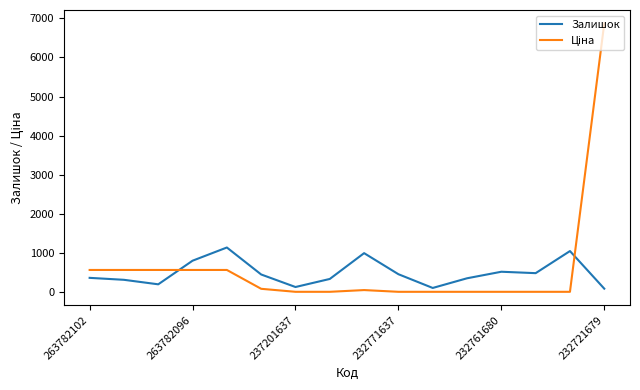

What is the difference between the maximum and minimum values in the Залишок series?

1051.0